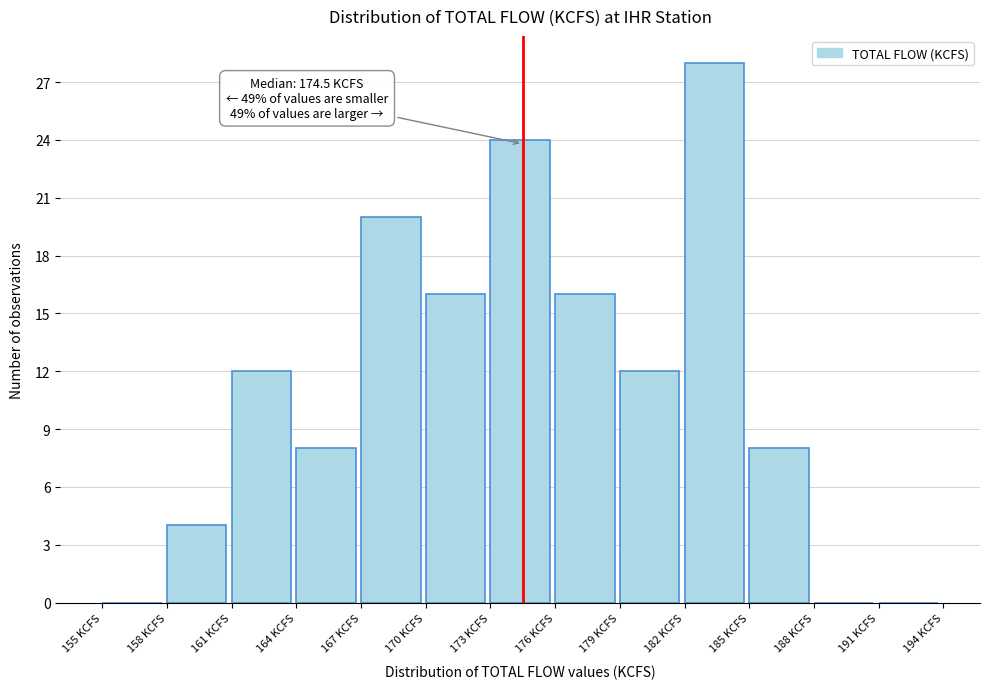

Which range on the x-axis has the tallest bar?

182 to 185